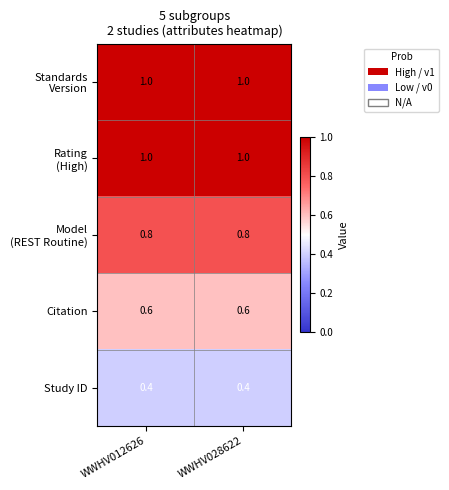

What is the difference between the highest and lowest values at WWHV028622?

0.6